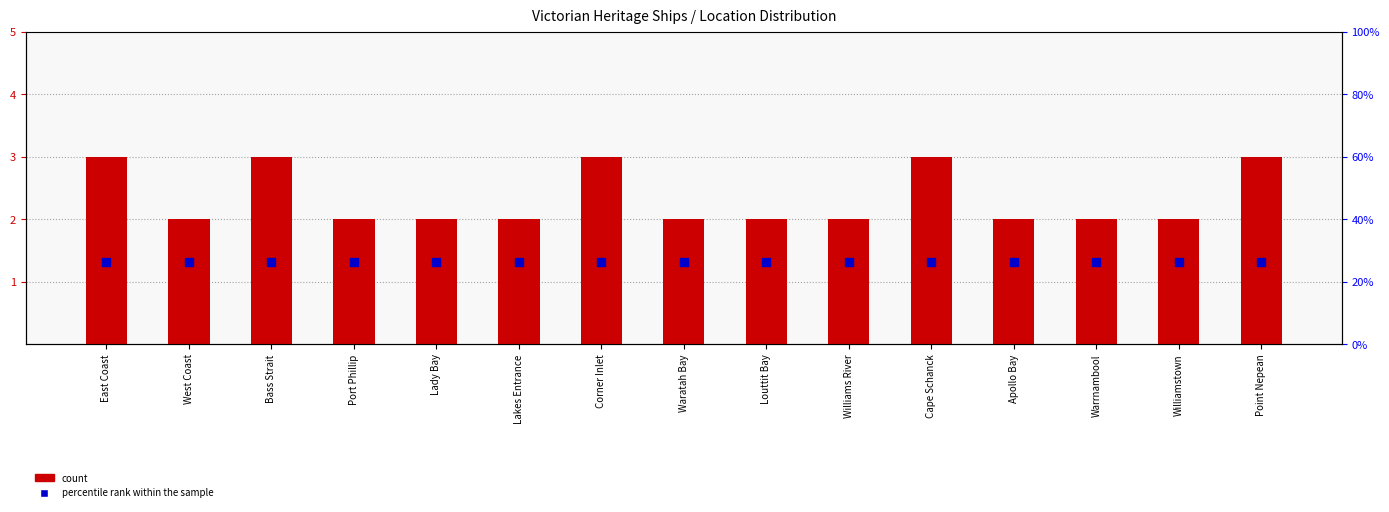

Which series has the widest spread of Y values?

count